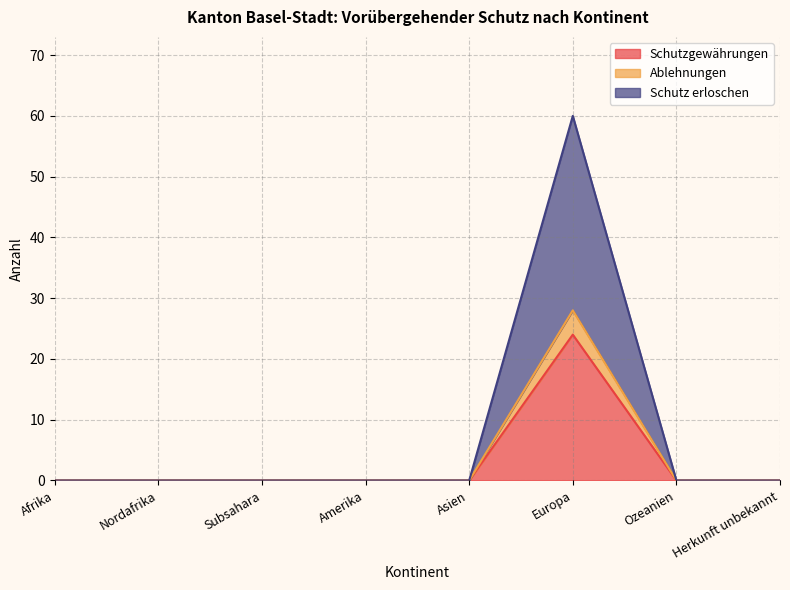

Does the chart display data point markers on the line(s)?

No